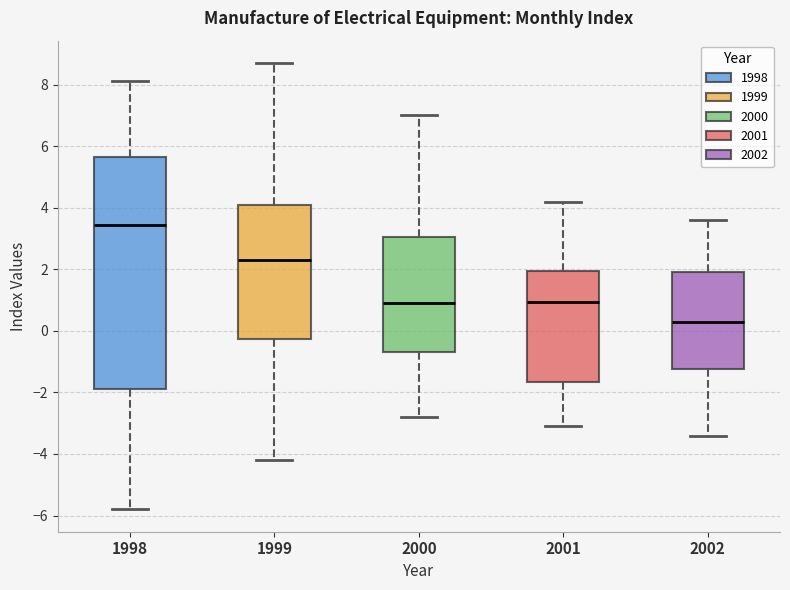

Reading left to right, transcribe this box plot: for each box, give where its median line is, the range the box spans, and where its two whiskers end, as read against the y-axis. The values are not printed on the chart, so give them approximately, as read against the axis.

1998: median 3.4, box -1.8 to 5.6, whiskers -5.8 to 8.2
1999: median 2.4, box -0.2 to 4.0, whiskers -4.2 to 8.8
2000: median 1.0, box -0.6 to 3.0, whiskers -2.8 to 7.0
2001: median 1.0, box -1.6 to 2.0, whiskers -3.0 to 4.2
2002: median 0.4, box -1.2 to 2.0, whiskers -3.4 to 3.6